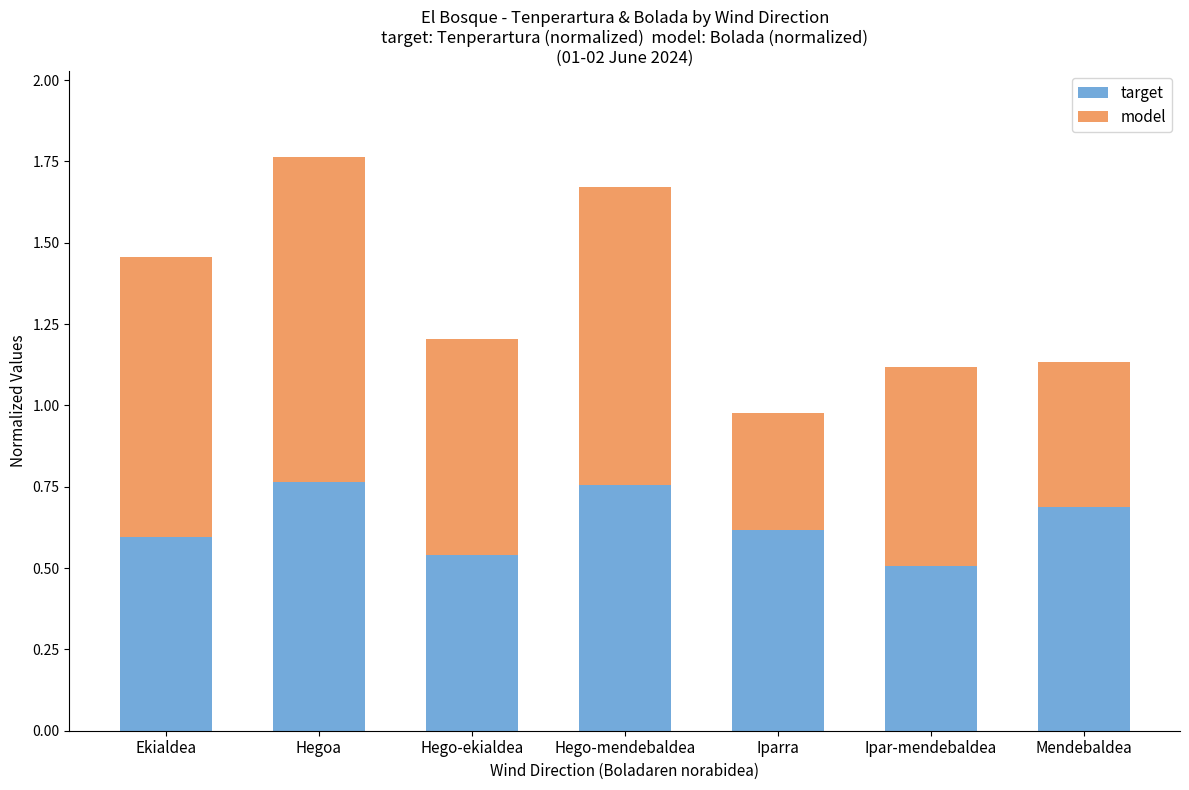

What is the difference between the maximum and minimum values in the target series?

0.3